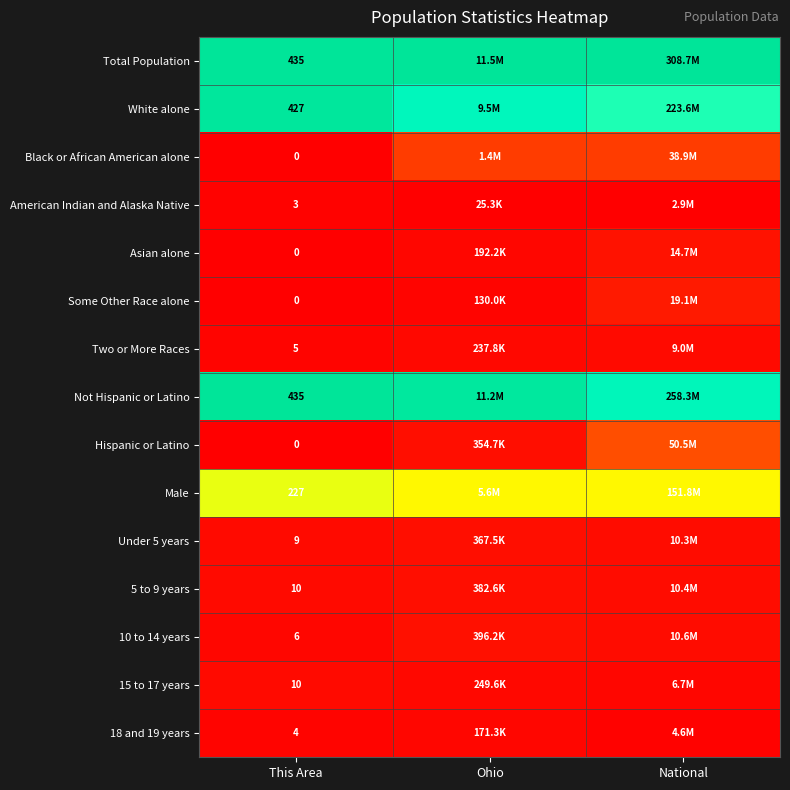

Is it true that Two or More Races equals 0.0 at Ohio?

False